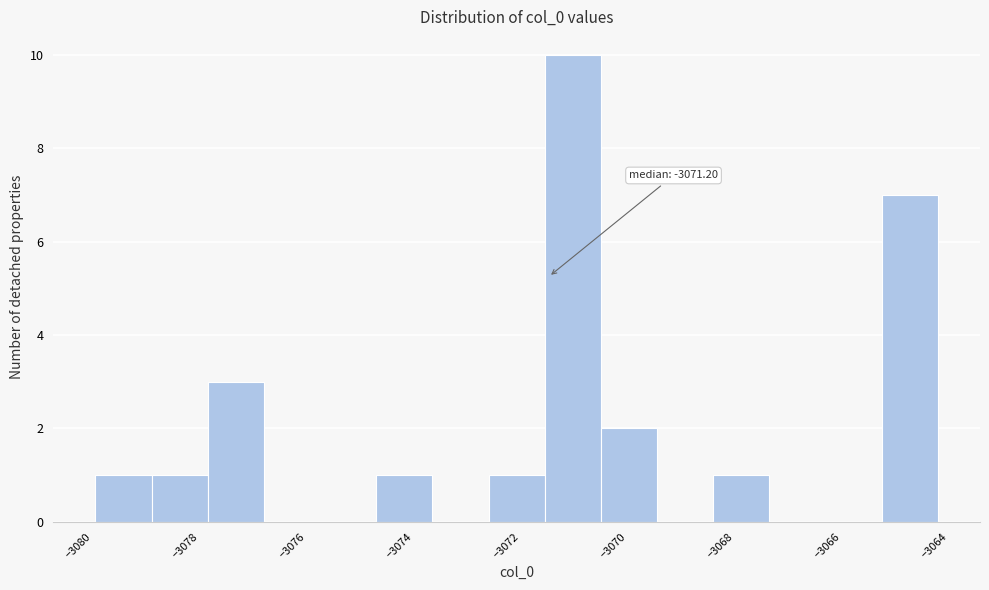

Which range on the x-axis has the tallest bar?

-3071.2 to -3070.2